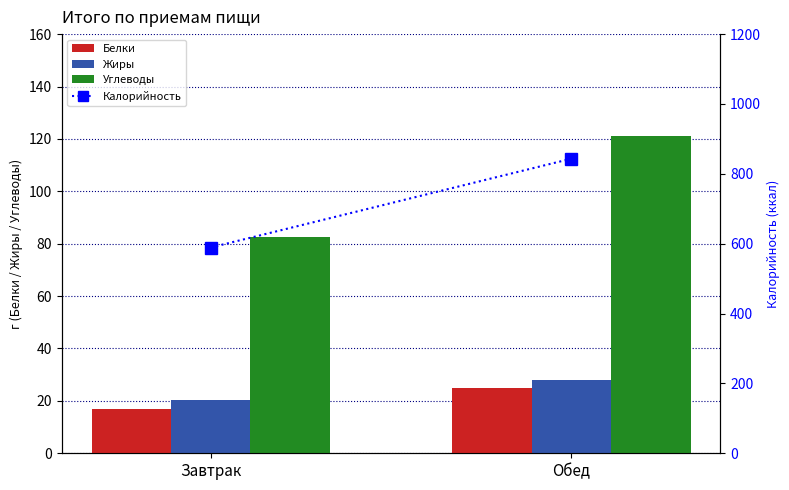

Reading left to right, what are all the values shown in this chart?

Белки: 16.9	24.8
Жиры: 20.4	28.1
Углеводы: 82.7	120.9
Калорийность: 589.1	843.4